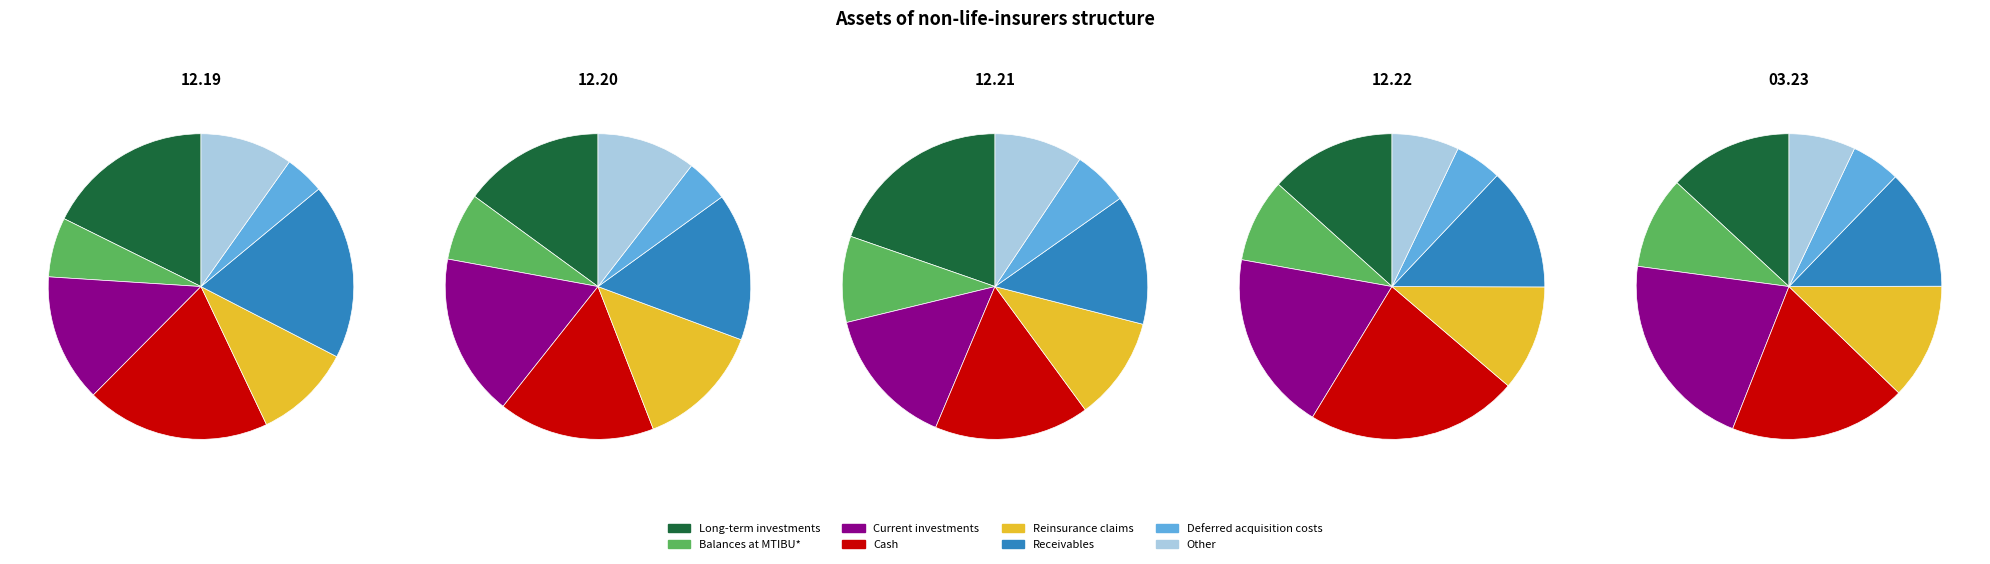

Does Current investments represent more than half of the total?

No